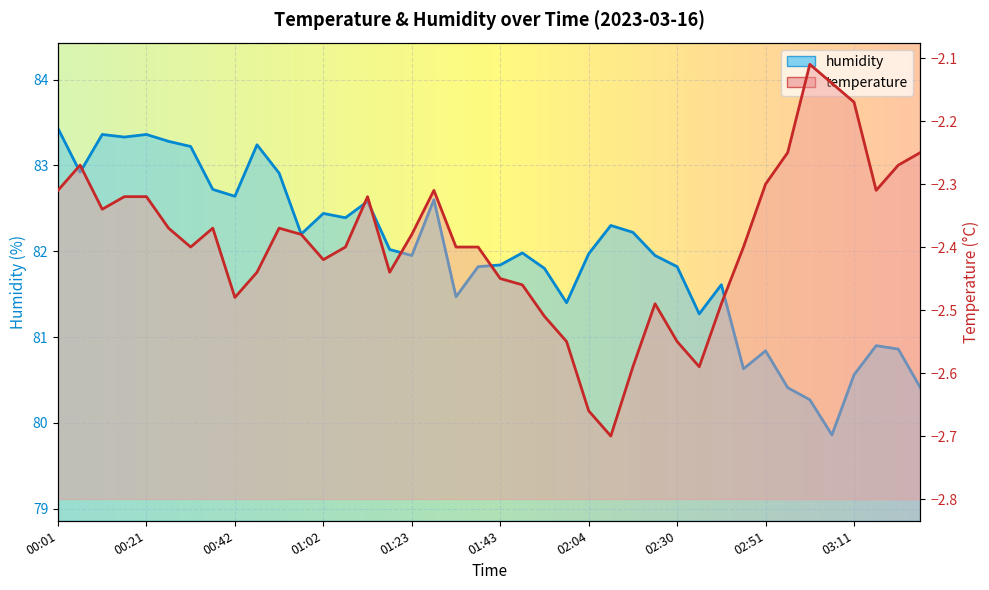

Rank the categories by value from highest to lowest.

00:01, 00:11, 00:21, 00:16, 00:27, 00:47, 00:32, 00:06, 00:52, 00:37, 00:42, 01:28, 01:13, 01:02, 01:07, 02:09, 02:15, 00:57, 01:18, 01:48, 02:04, 01:23, 02:25, 01:43, 01:38, 02:30, 01:54, 02:41, 01:33, 01:59, 02:35, 03:16, 03:21, 02:51, 02:46, 03:11, 02:56, 03:26, 03:01, 03:06